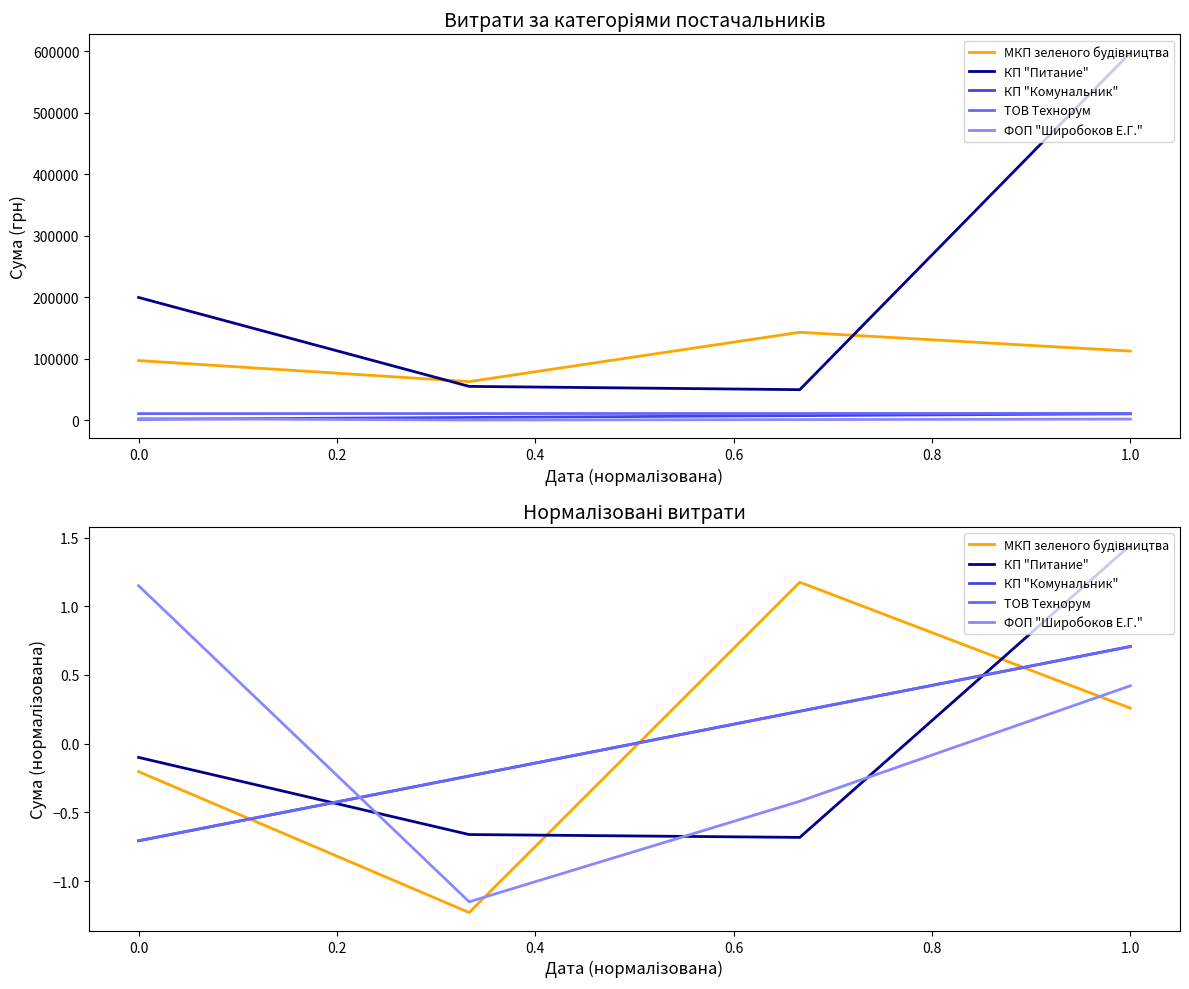

True or false: ФОП "Широбоков Е.Г." and КП "Питание" cross at least once.

False